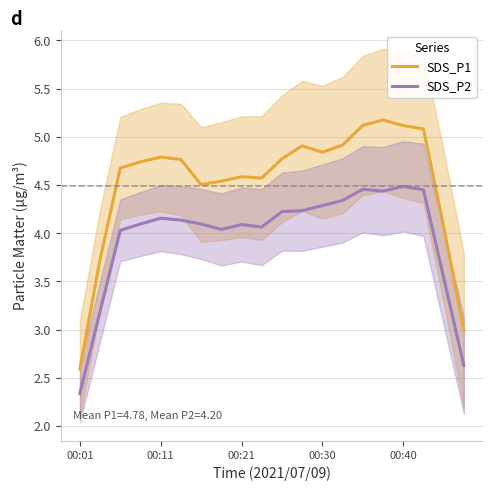

True or false: SDS_P1 has a value of 5.1 at 00:40.

True